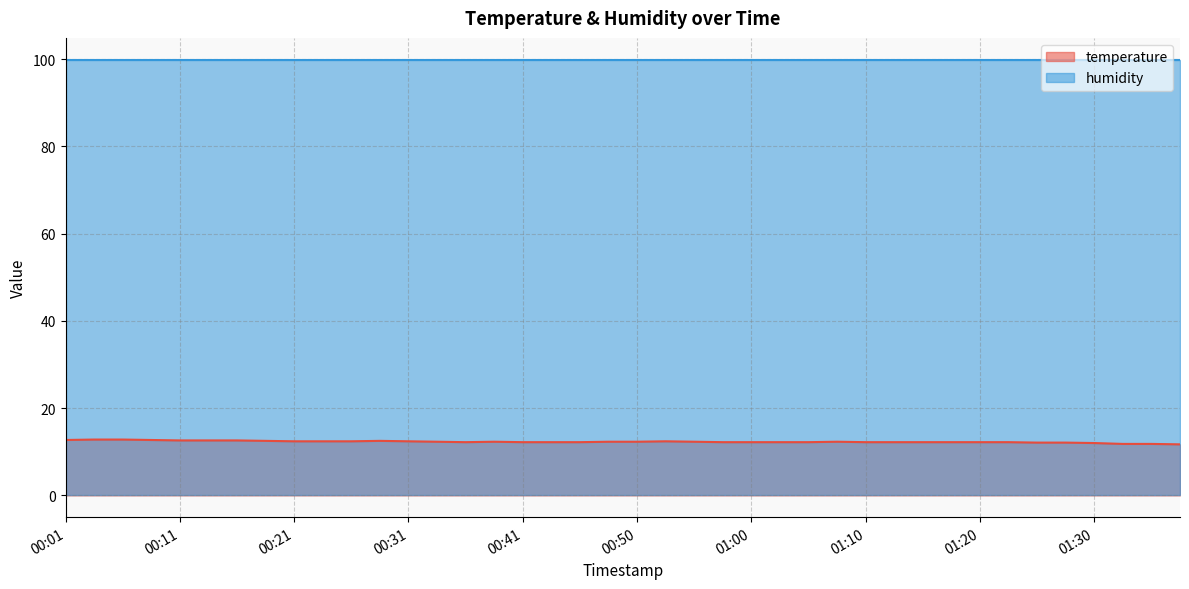

How many distinct data groups are displayed?

2